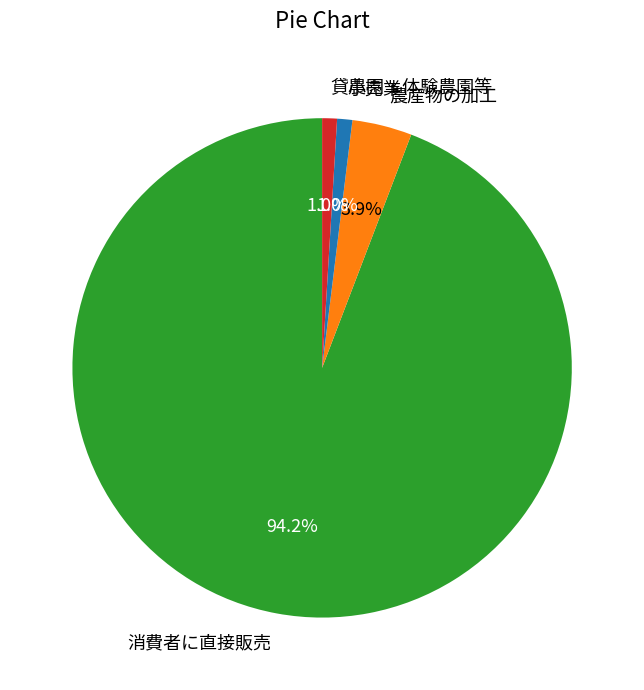

The 農産物の加工 slice represents 9% of the pie. True or false?

False